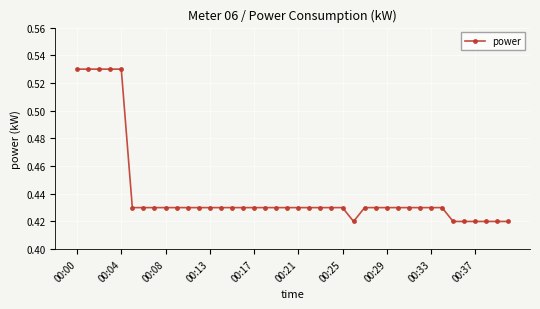

What is the sum of all values?

17.6